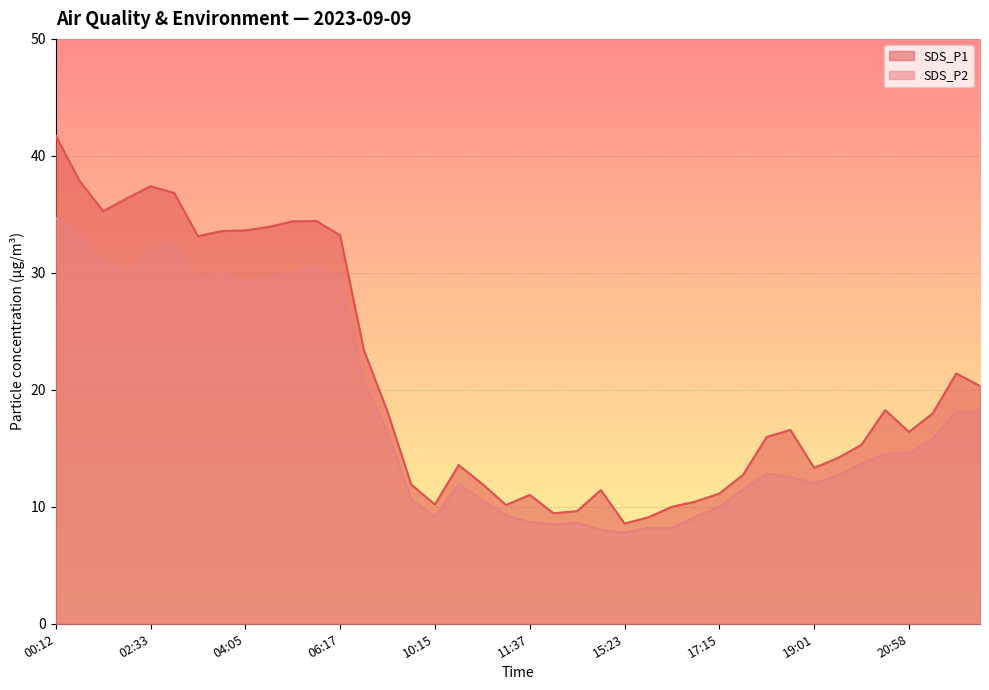

The value of SDS_P2 at 00:42 is 51.8. True or false?

False